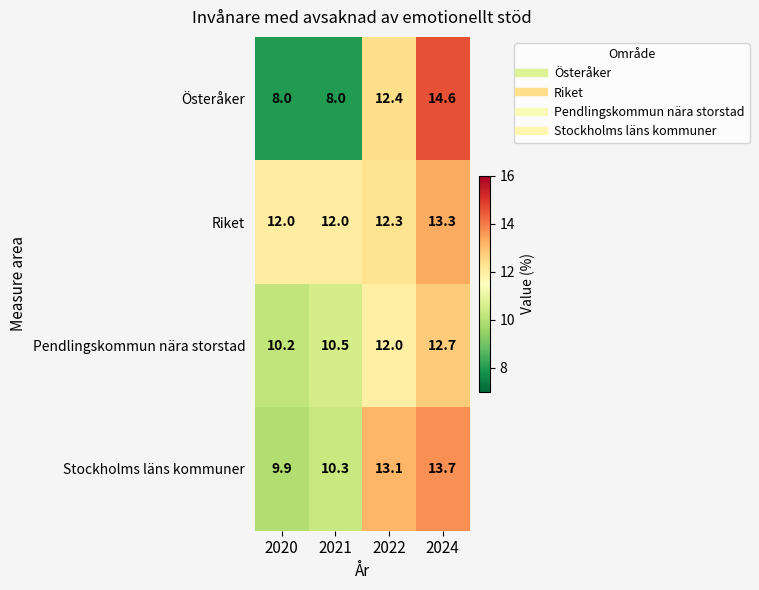

How many distinct data groups are displayed?

4